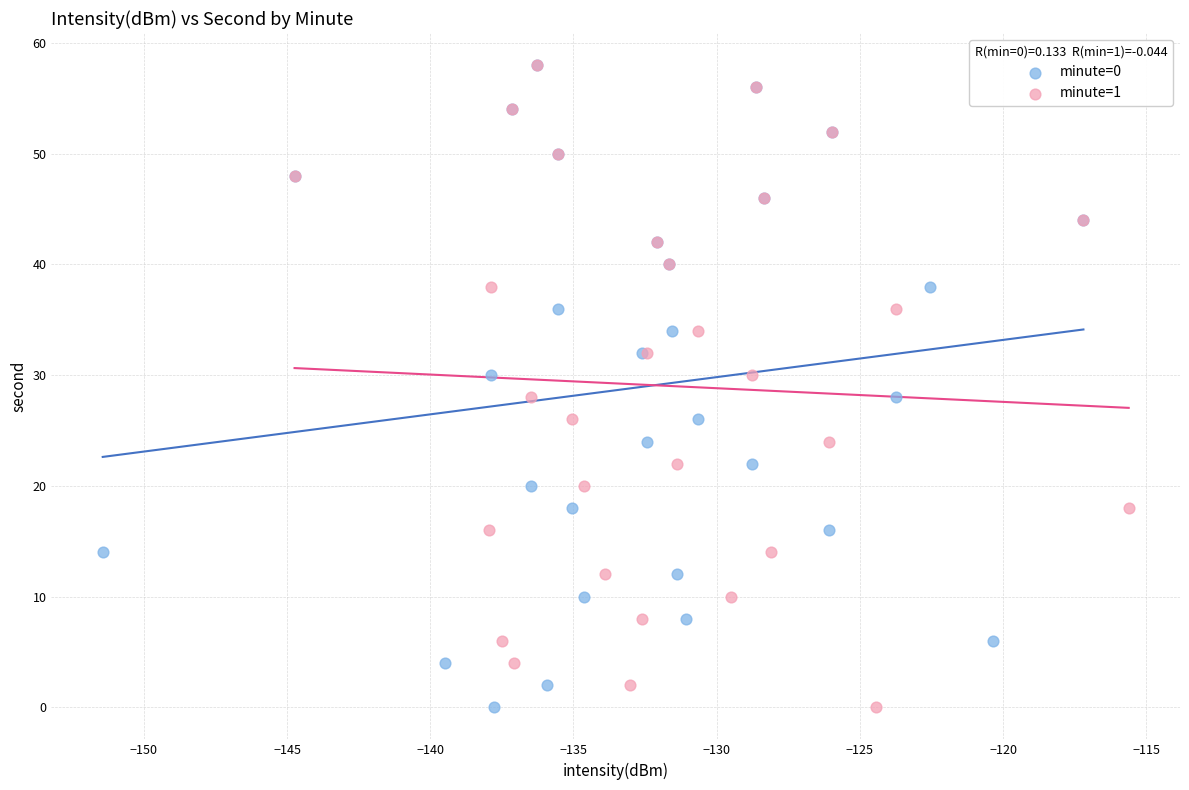

What are all the series names shown in the legend?

minute=0, minute=1